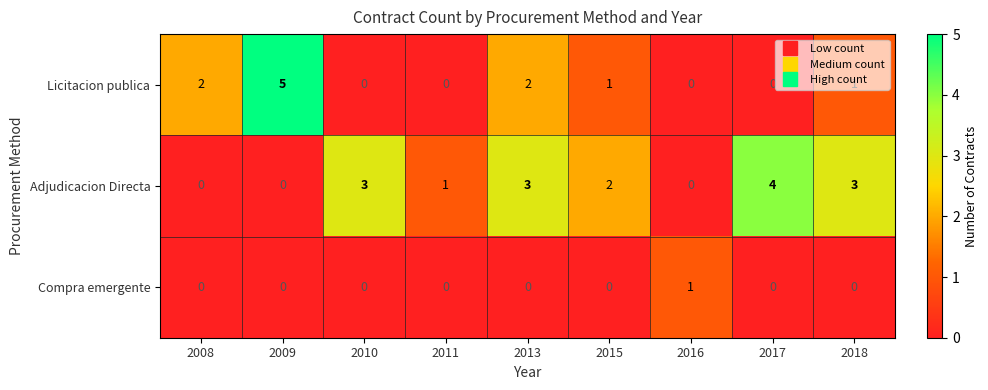

What is the total value across all series at 2015?

3